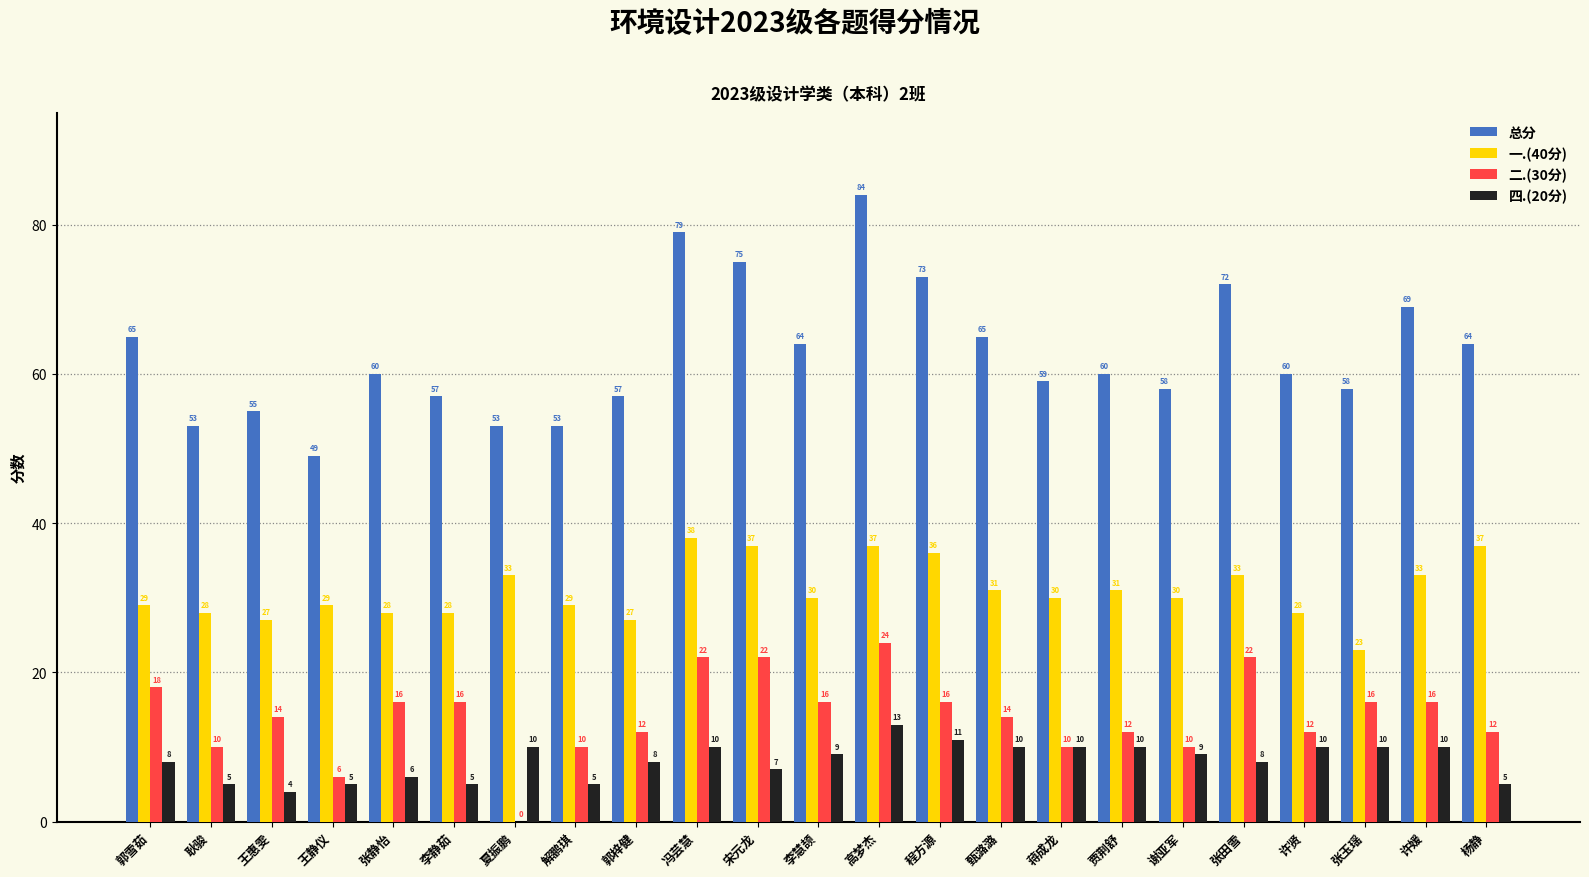

What is the maximum value for 二.(30分)?

24